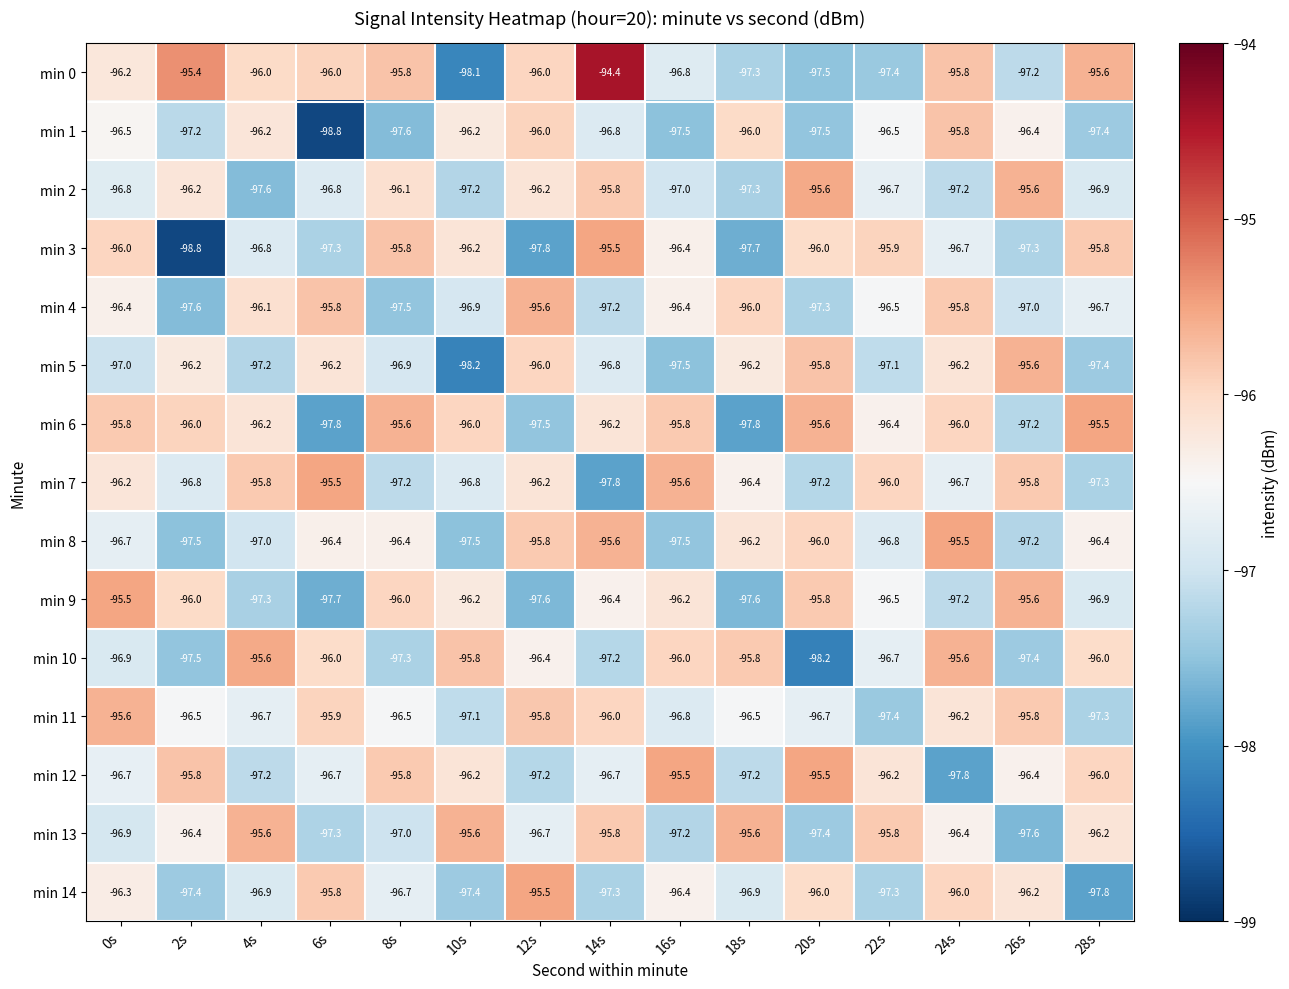

Which series changed the most between 10s and 12s?

min 5